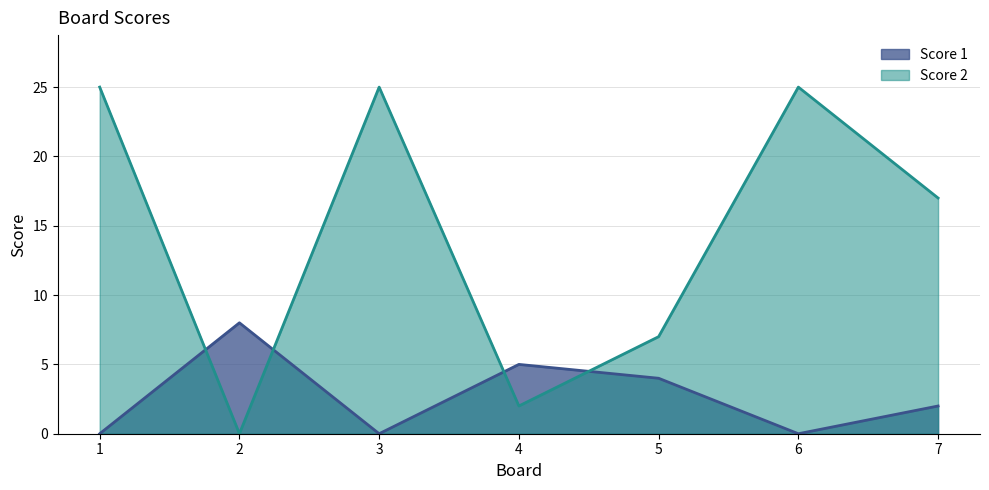

After their last crossing, which series has the higher values: Score 2 or Score 1?

Score 2